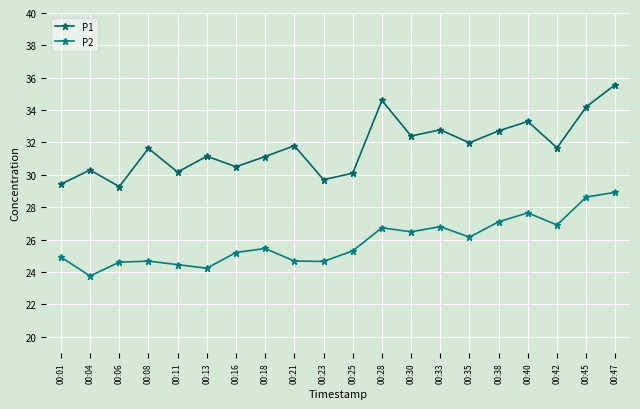

The P1 series shows 17.9 at 00:21. True or false?

False